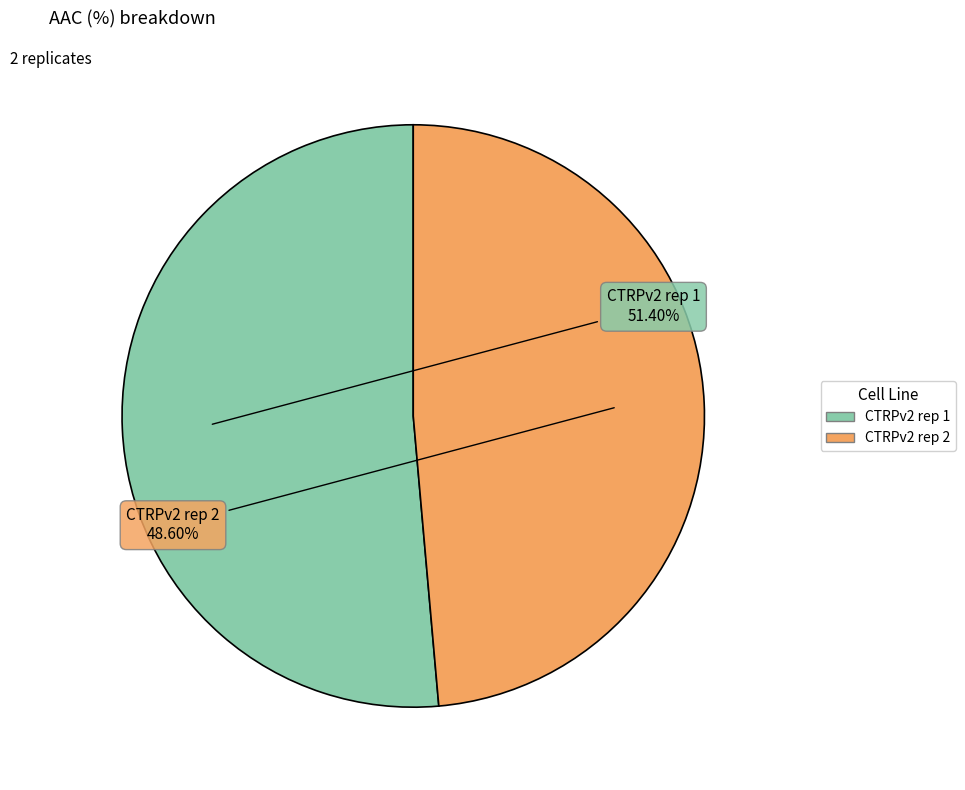

Which slice is the smallest?

CTRPv2 rep 2